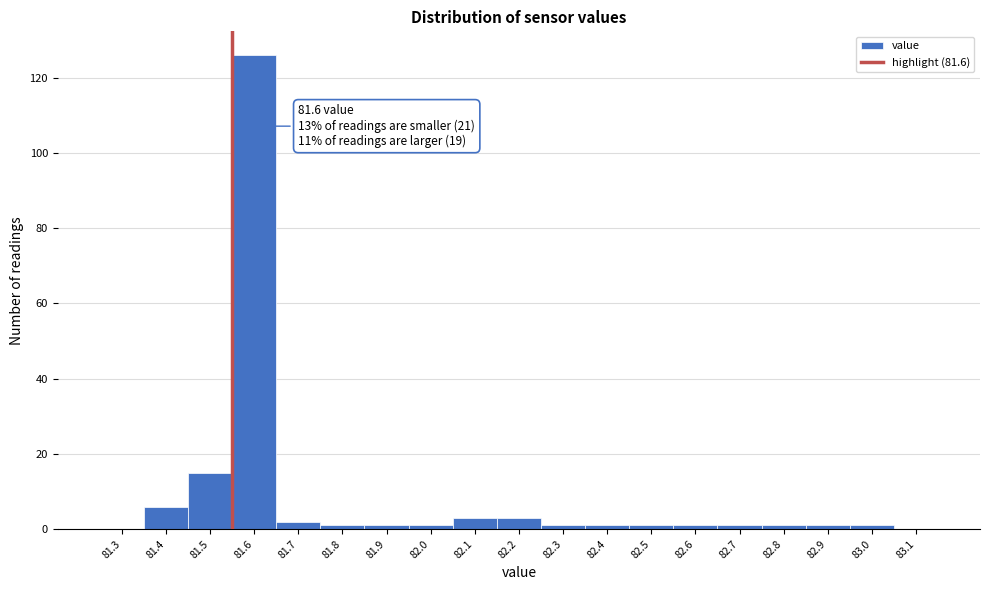

Reading left to right, what are all the values shown in this chart?

81.3=0	81.4=6	81.5=15	81.6=126	81.7=2	81.8=1	81.9=1	82.0=1	82.1=3	82.2=3	82.3=1	82.4=1	82.5=1	82.6=1	82.7=1	82.8=1	82.9=1	83.0=1	83.1=0